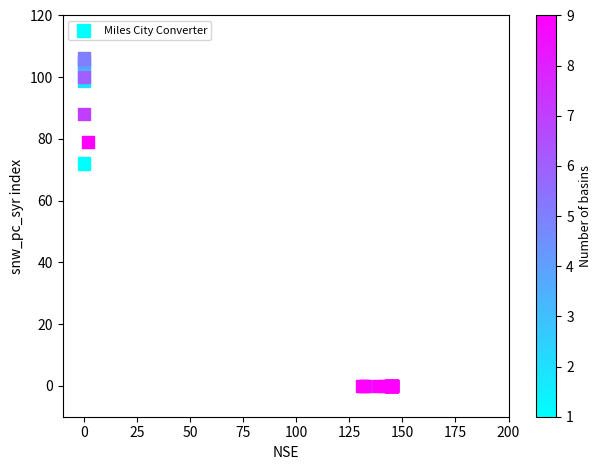

What Y value in the scatter plot is closest to 53?

72